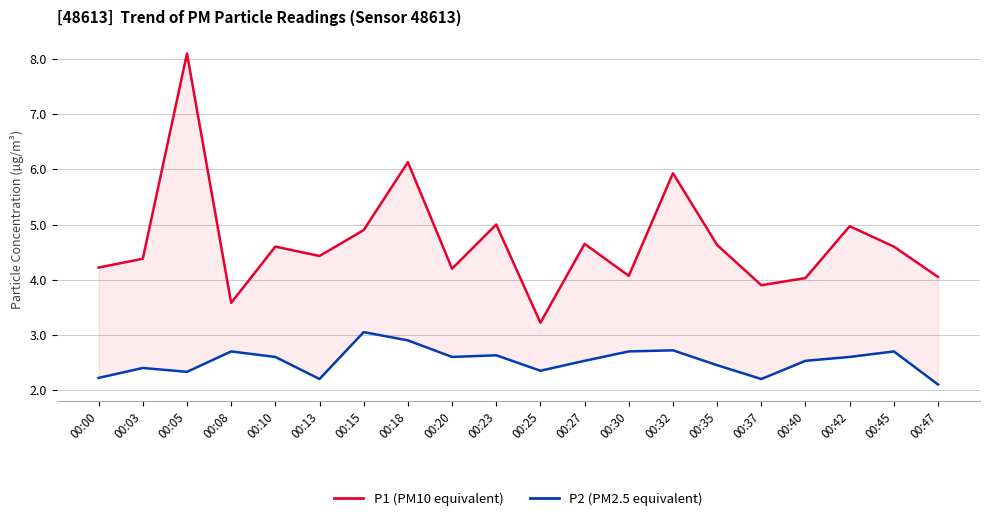

How many lines are shown in the chart?

2